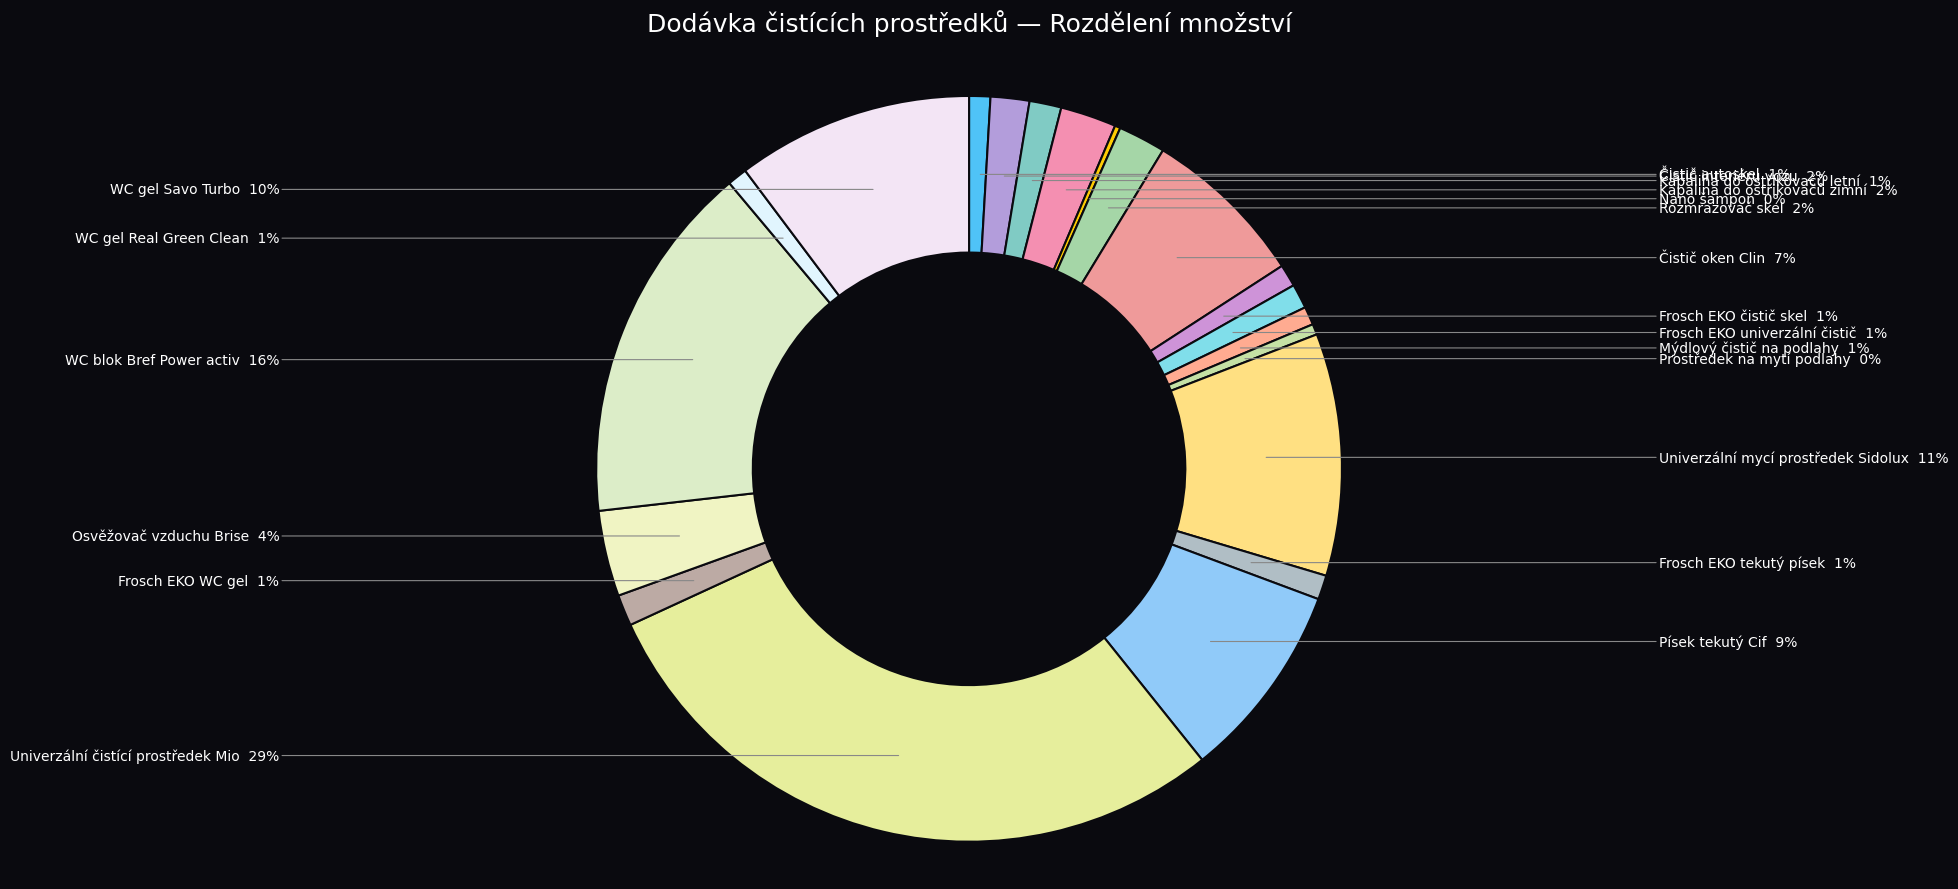

Which category has the smallest portion of the pie?

Nano šampon